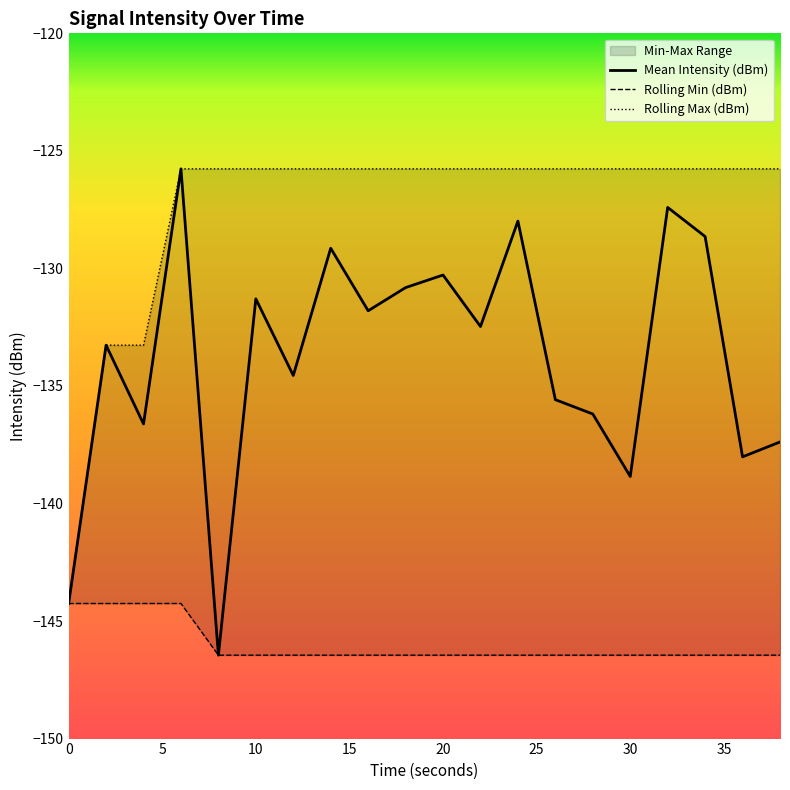

Is the value of Mean Intensity (dBm) at 40 greater than the value of Rolling Min (dBm) at 12?

Yes